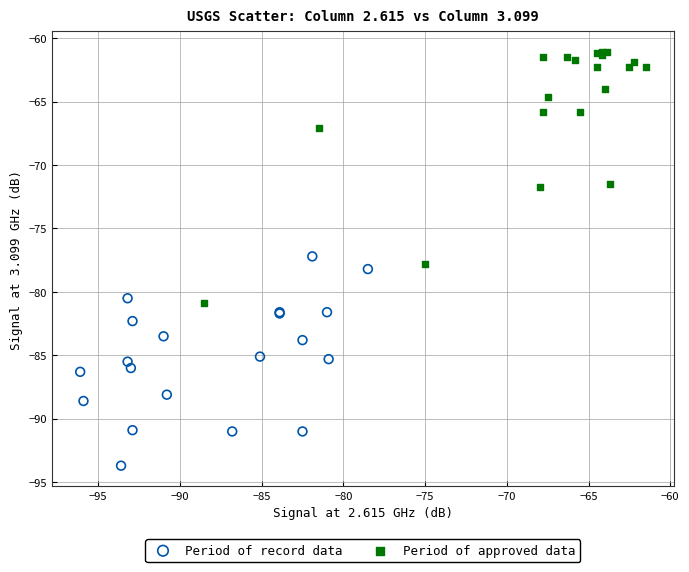

Which series has the largest Y range (max minus min)?

Period of approved data